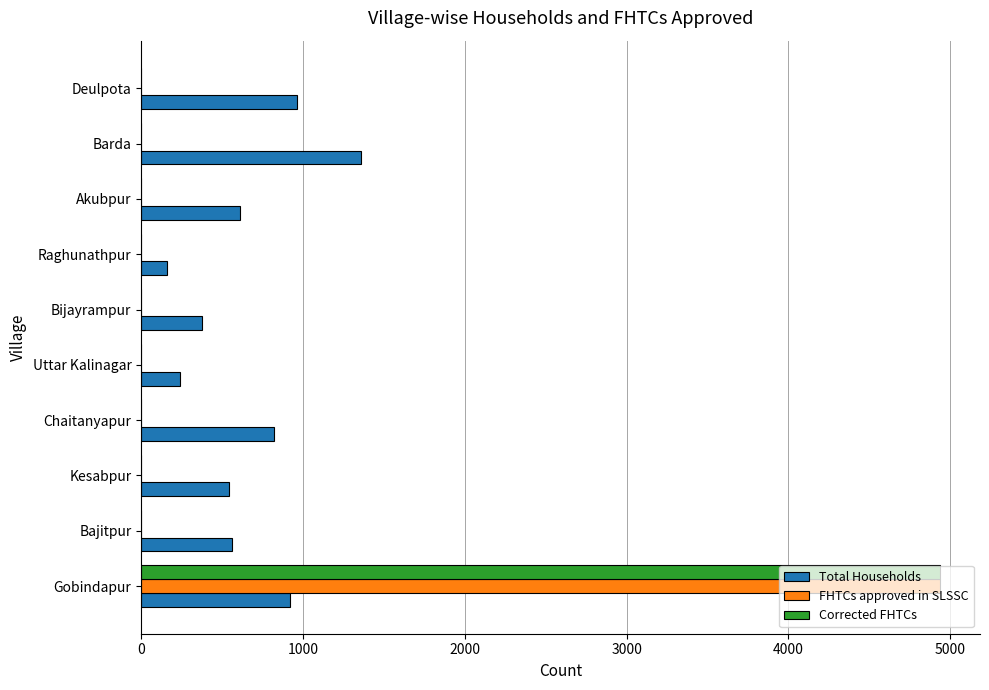

Is it true that Total Households equals 921 at Gobindapur?

True